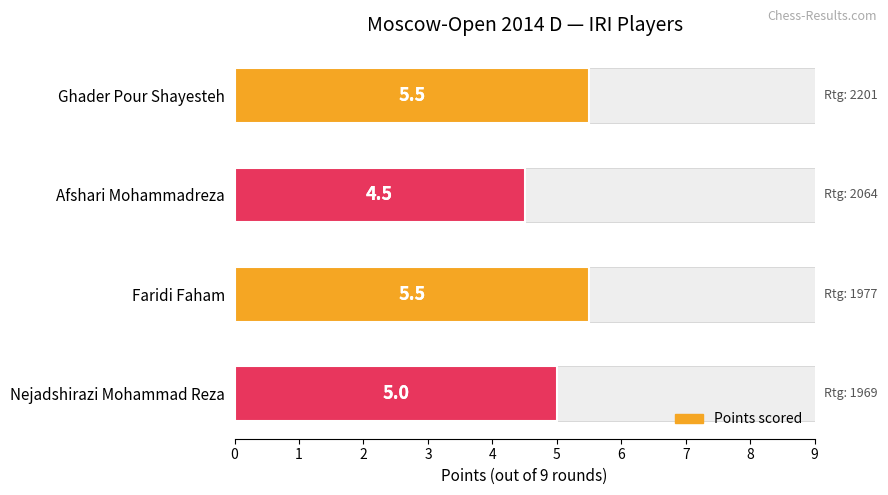

True or false: the data shows 5.5 at Faridi Faham.

True